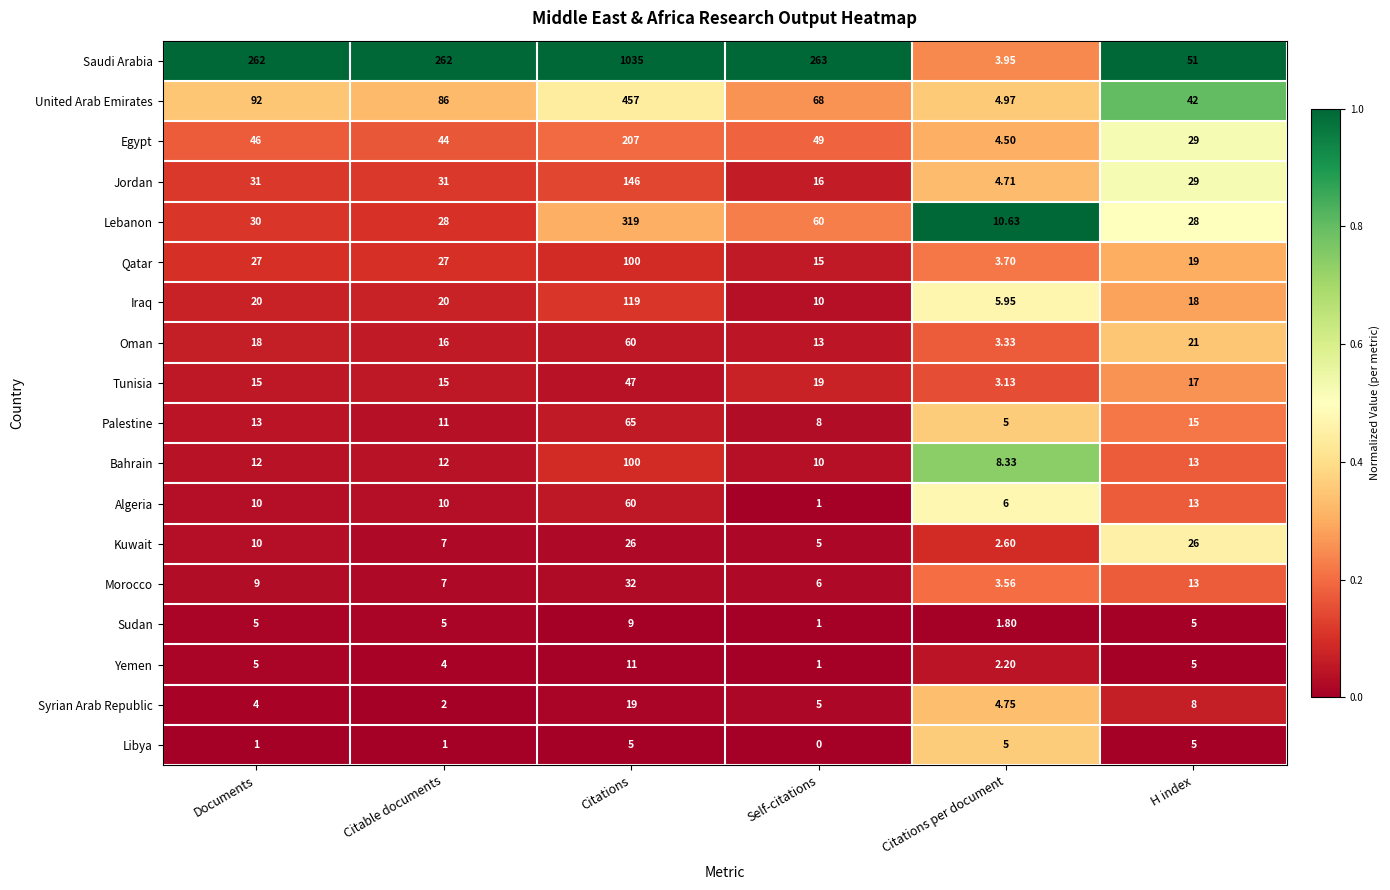

Which series changed the most between Citable documents and Self-citations?

Lebanon